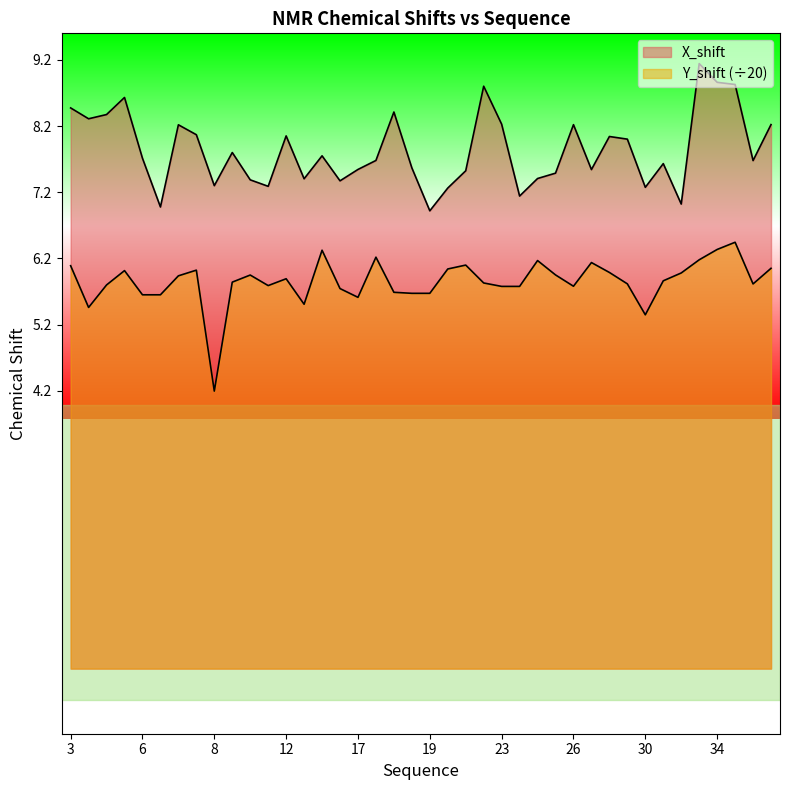

How many lines are shown in the chart?

2